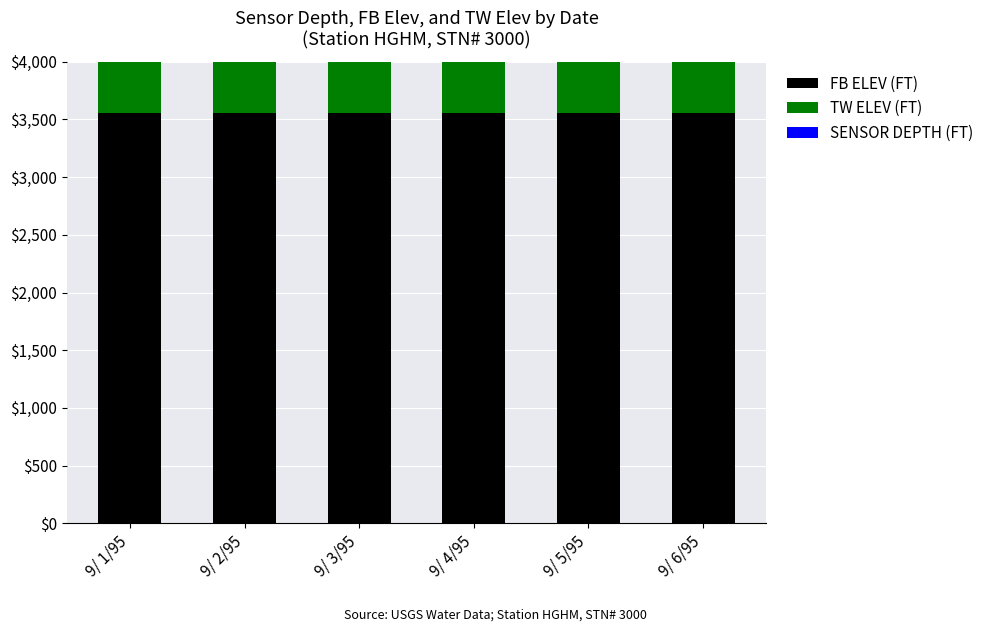

What is the smallest value displayed?

15.0